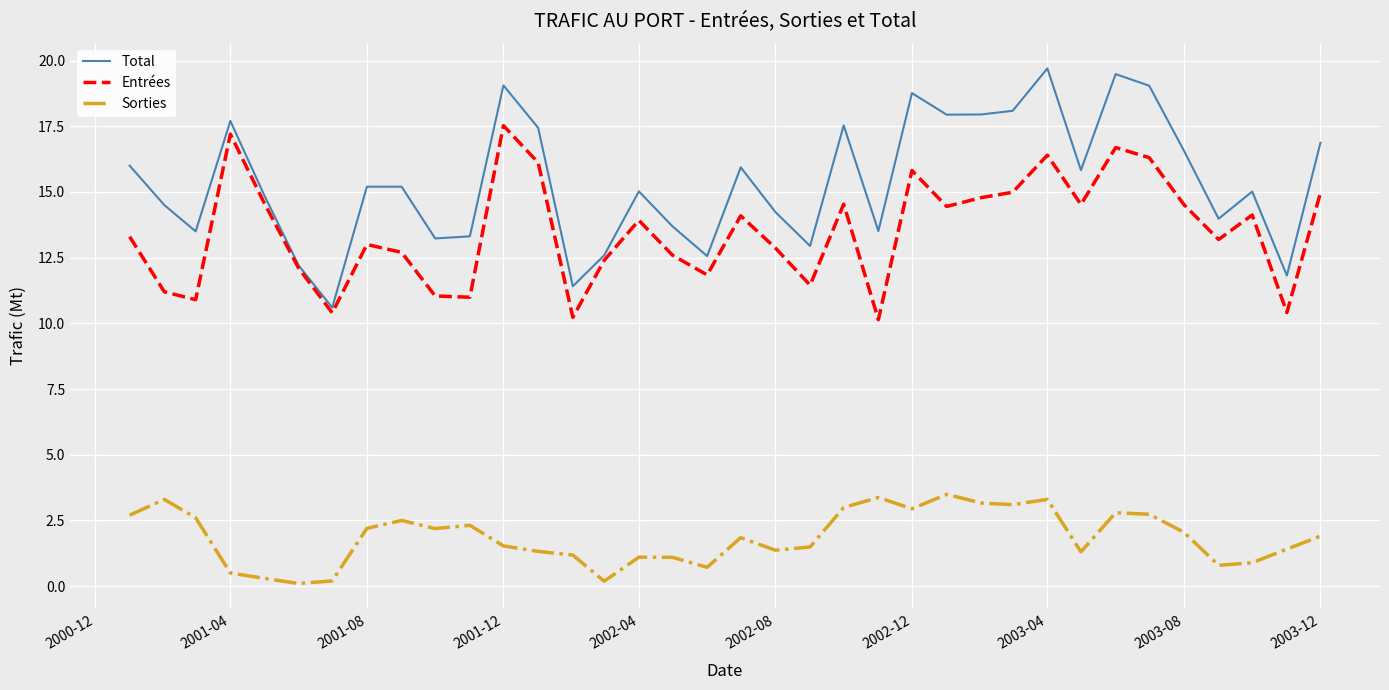

List the series in order of their peak value, lowest first.

Sorties, Entrées, Total